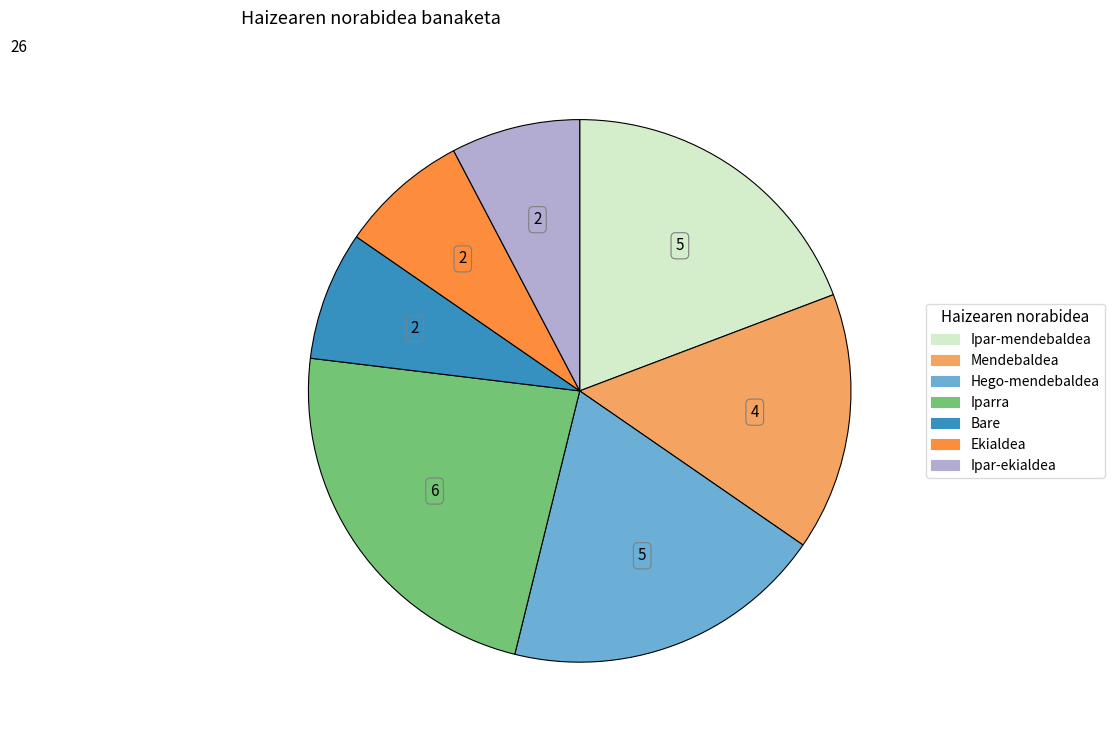

Which slice is the largest?

Iparra